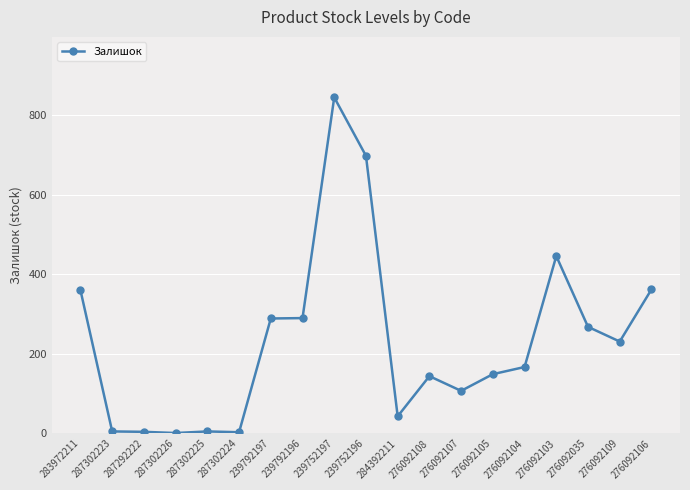

Is this an area chart (filled region under the line)?

No